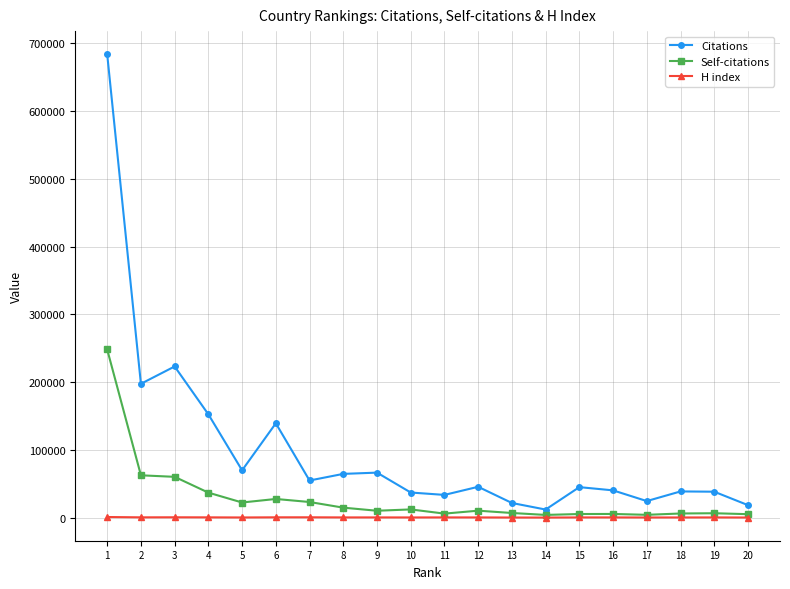

True or false: Self-citations has more than 1 points higher than both neighbors.

True